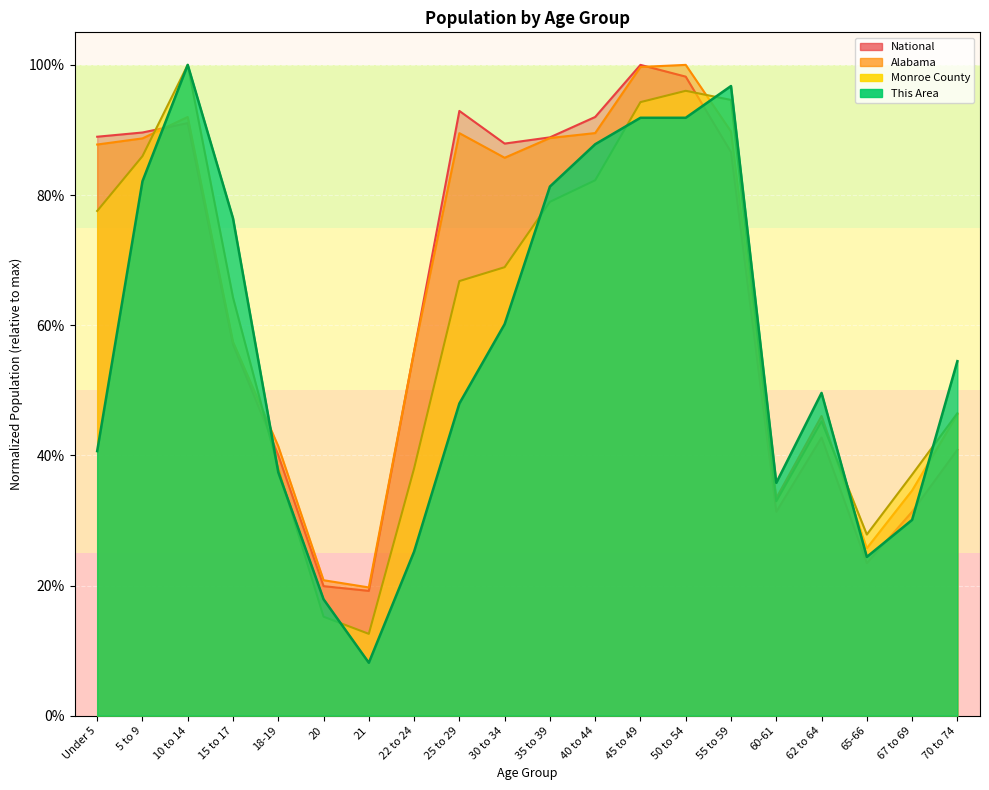

At which label is Monroe County closest to 0?

21